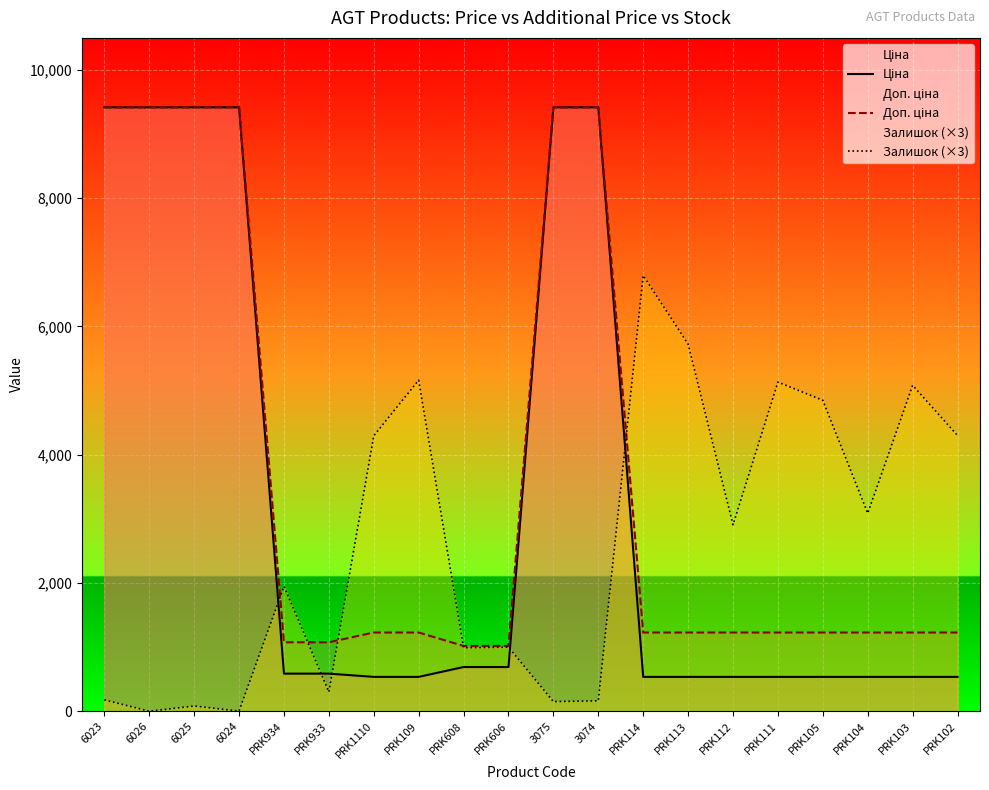

Reading left to right, list all the values displayed in this chart.

Ціна: 6023=9416.9	6026=9416.9	6025=9416.9	6024=9416.9	PRK934=586.0	PRK933=586.0	PRK1110=535.4	PRK109=535.4	PRK608=689.1	PRK606=689.1	3075=9416.9	3074=9416.9	PRK114=535.4	PRK113=535.4	PRK112=535.4	PRK111=535.4	PRK105=535.4	PRK104=535.4	PRK103=535.4	PRK102=535.4
Доп. ціна: 6023=9416.9	6026=9416.9	6025=9416.9	6024=9416.9	PRK934=1074.5	PRK933=1074.5	PRK1110=1227.2	PRK109=1227.2	PRK608=1017.8	PRK606=1017.8	3075=9416.9	3074=9416.9	PRK114=1227.2	PRK113=1227.2	PRK112=1227.2	PRK111=1227.2	PRK105=1227.2	PRK104=1227.2	PRK103=1227.2	PRK102=1227.2
Залишок (×3): 6023=177.0	6026=0.0	6025=81.0	6024=3.0	PRK934=1947.0	PRK933=300.0	PRK1110=4296.0	PRK109=5163.0	PRK608=990.0	PRK606=999.0	3075=150.0	3074=162.0	PRK114=6795.0	PRK113=5724.0	PRK112=2907.0	PRK111=5133.0	PRK105=4848.0	PRK104=3087.0	PRK103=5082.0	PRK102=4299.0